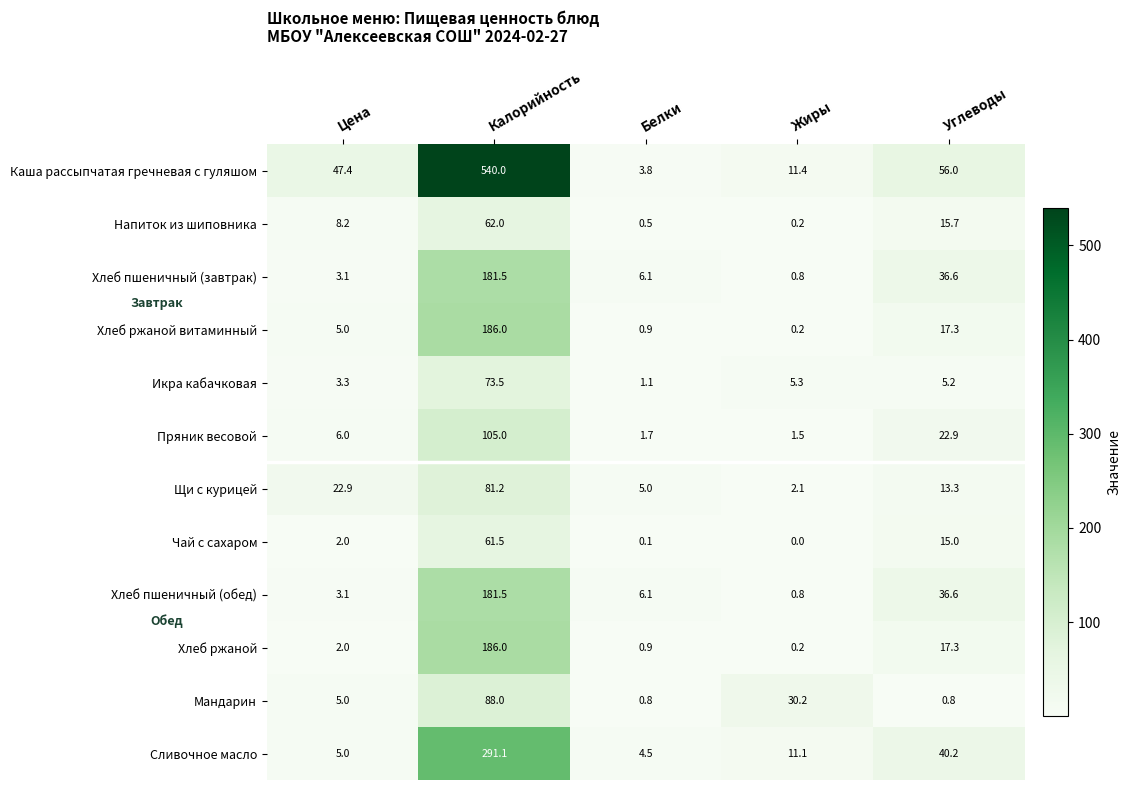

How many positive values does the Чай с сахаром series have?

4